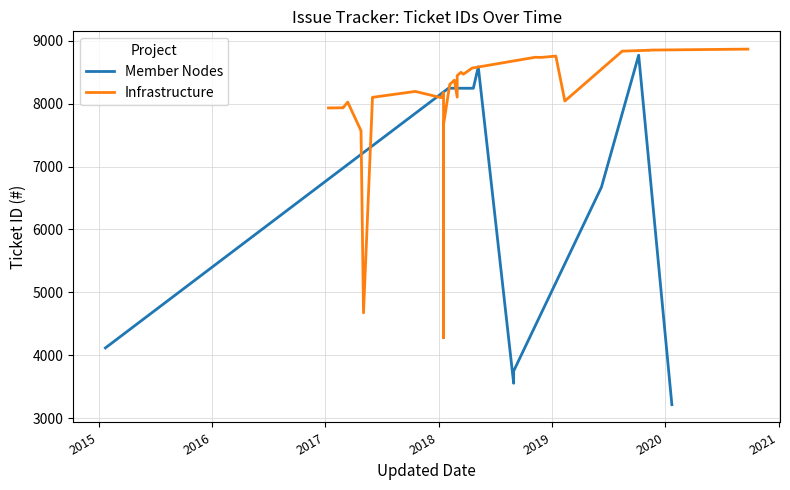

True or false: there are more than 0 points higher than both neighbors.

True